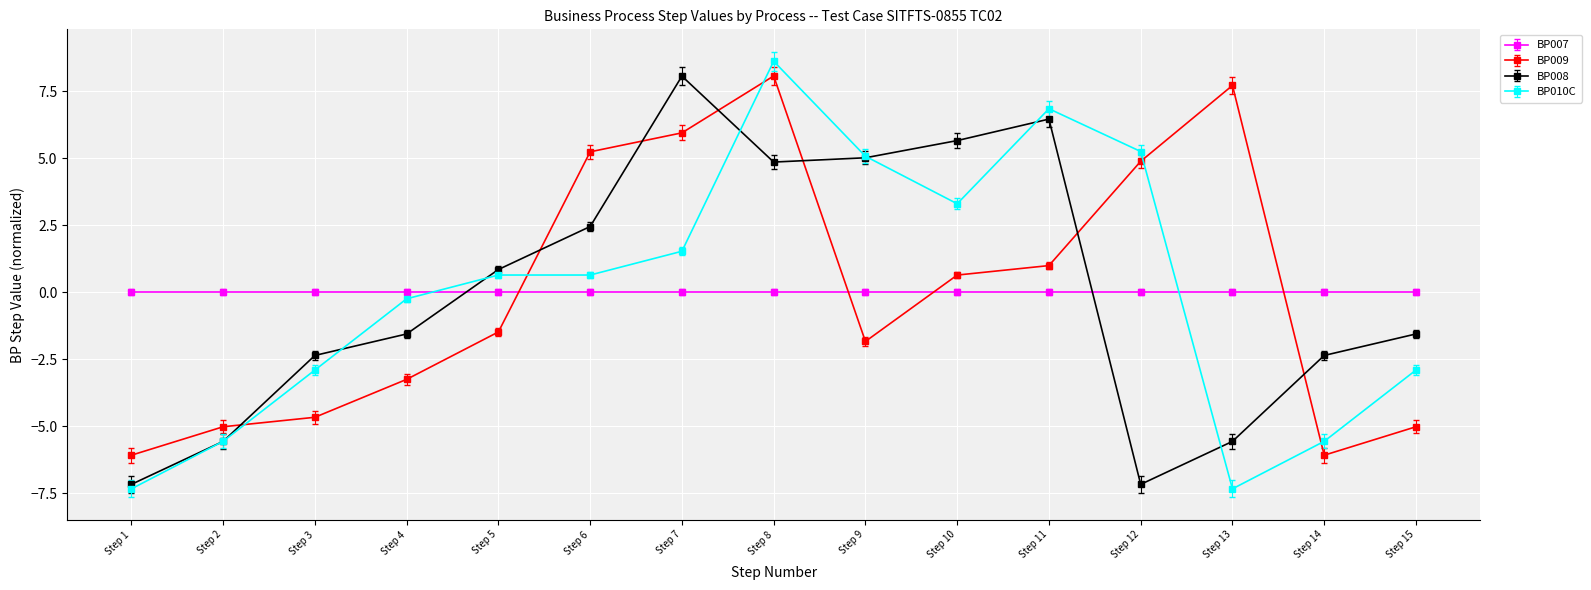

Which series ends up on top after the final intersection of BP010C and BP009?

BP010C